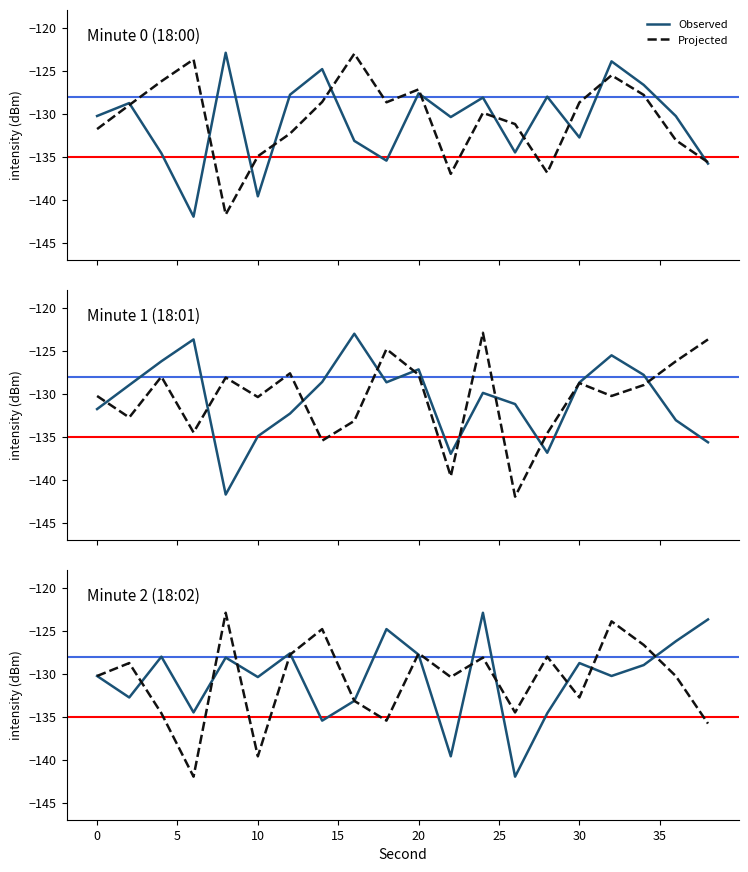

What is the average value of the Observed series?

-130.5